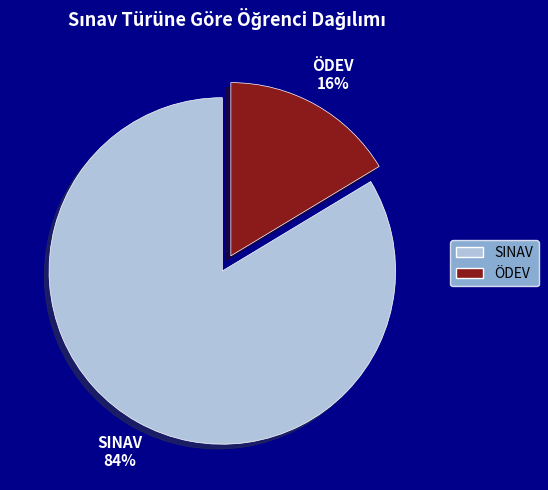

To the nearest percent, what is the average slice percentage?

50%